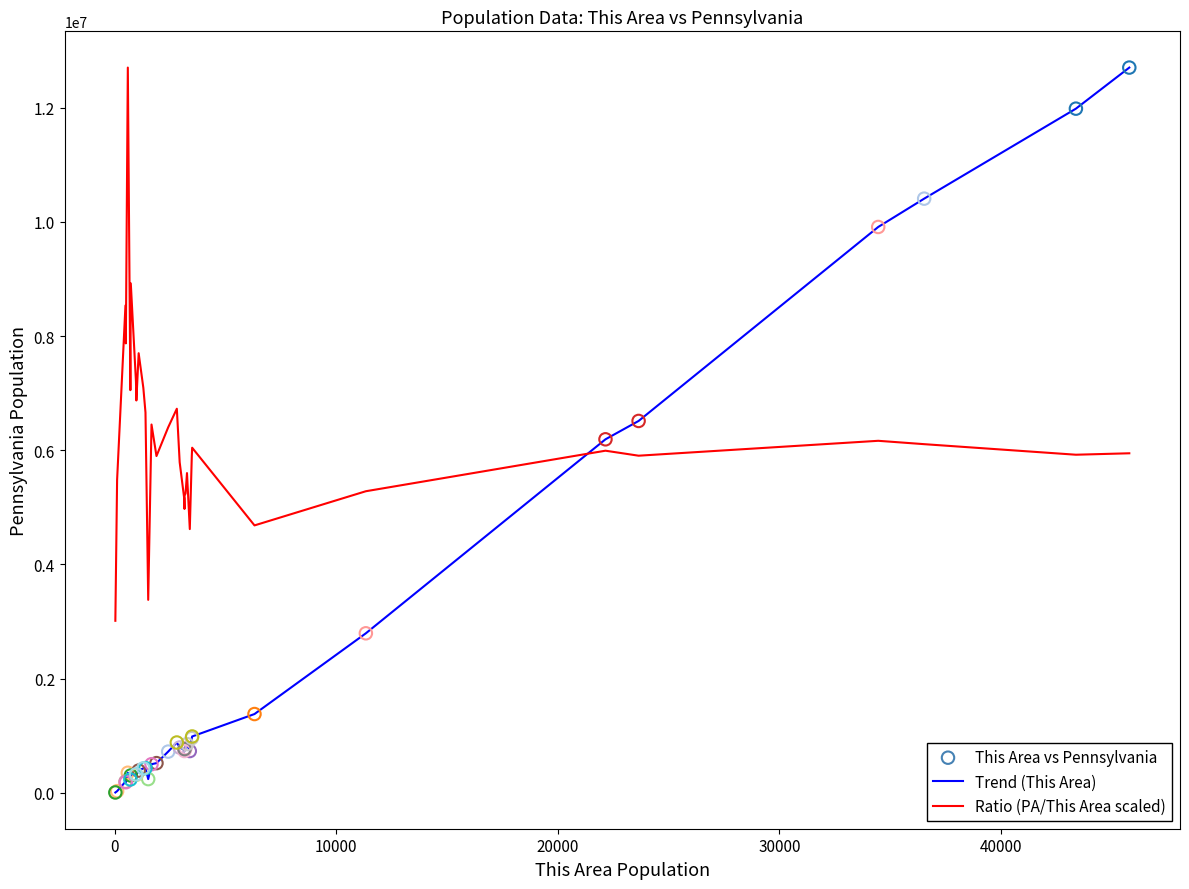

Which series has the largest total across all categories?

Ratio (PA/This Area scaled)